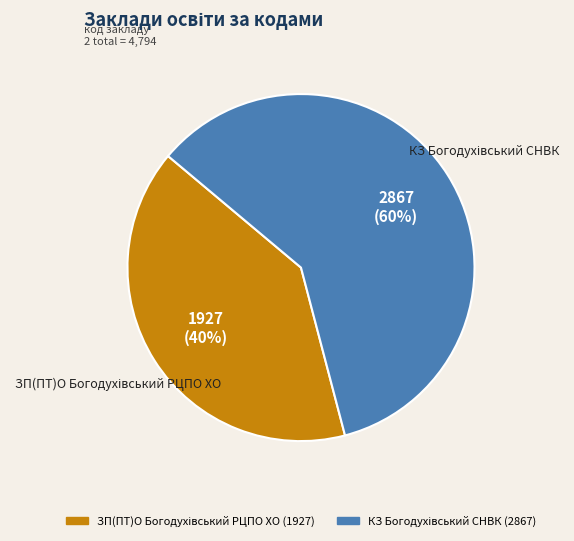

How many segments does this pie chart have?

2